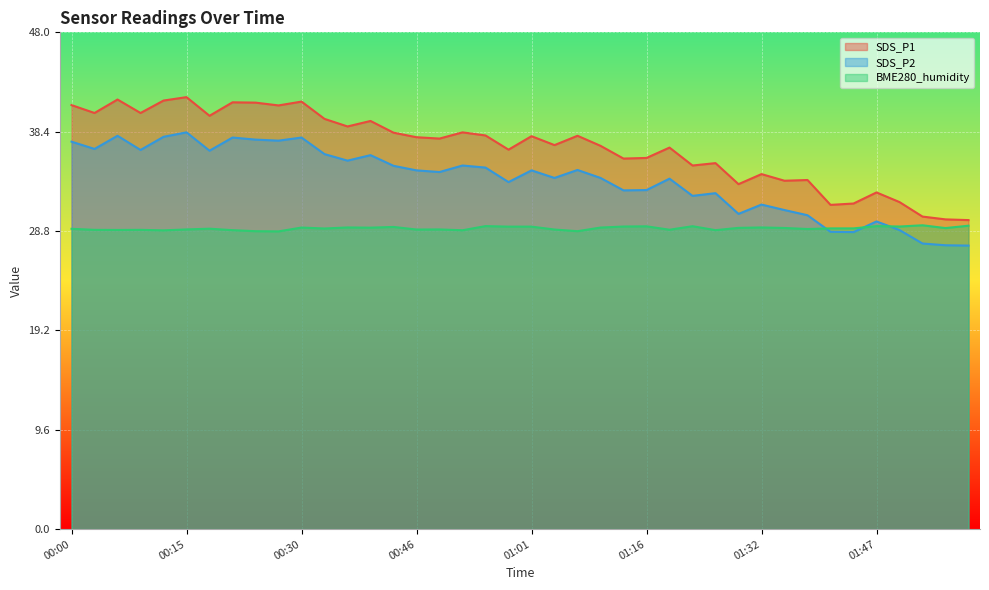

What is the greatest value displayed?

41.7